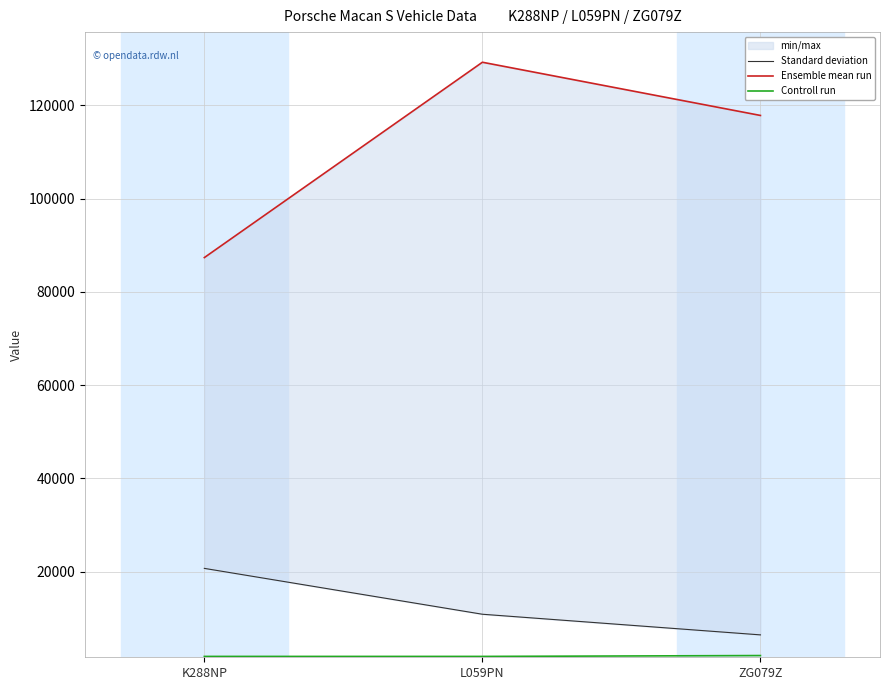

Is it true that Controll run equals 679 at L059PN?

False